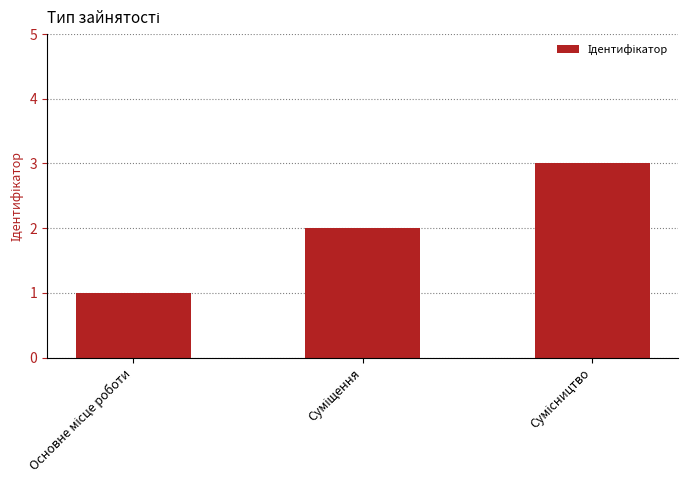

What is the sum of all values?

6